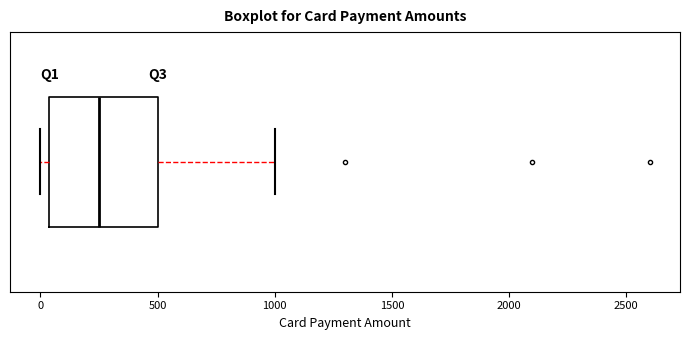

Where does the median line of the box sit on the x-axis? The values are not printed on the chart, so give them approximately, as read against the axis.

250